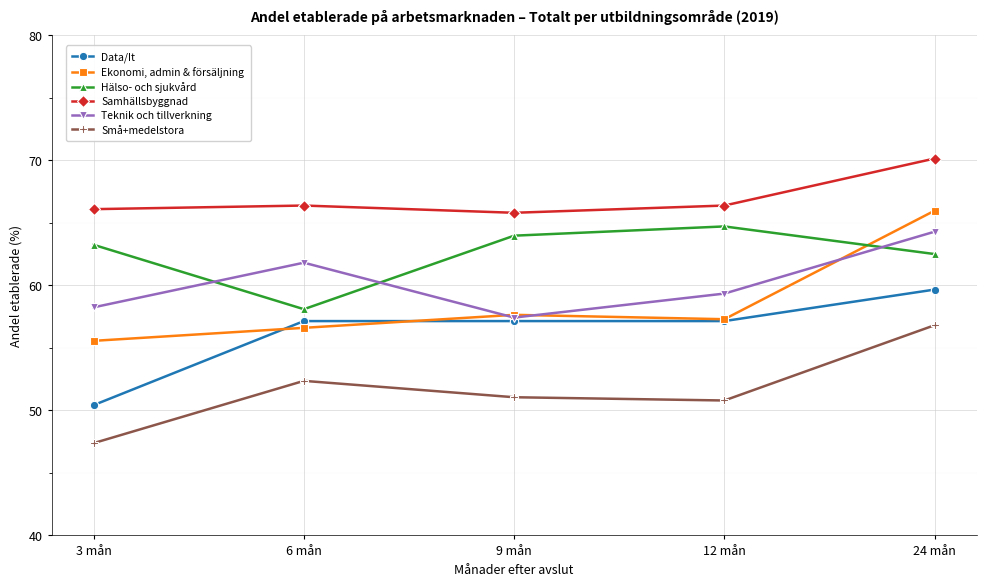

Count the number of categories in the chart.

5